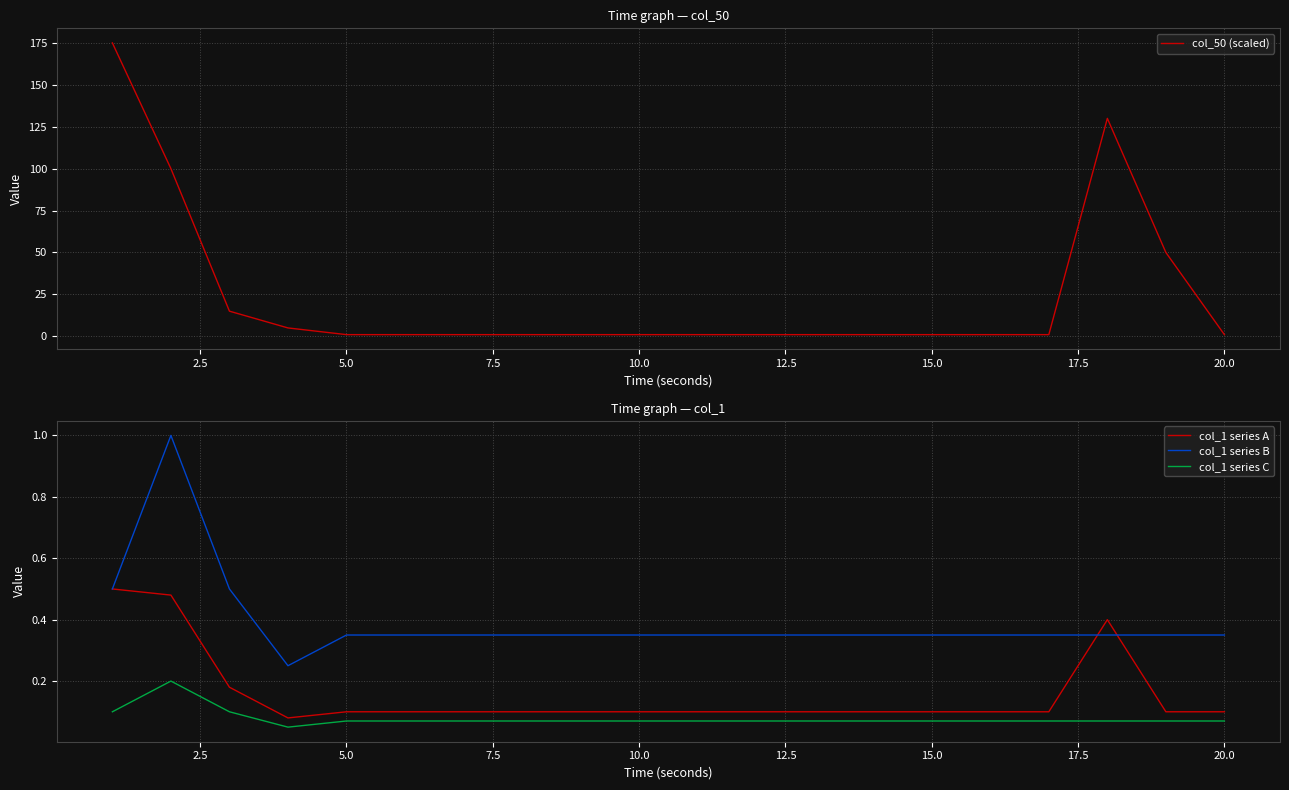

True or false: col_1 series B and col_50 (scaled) cross at least once.

False